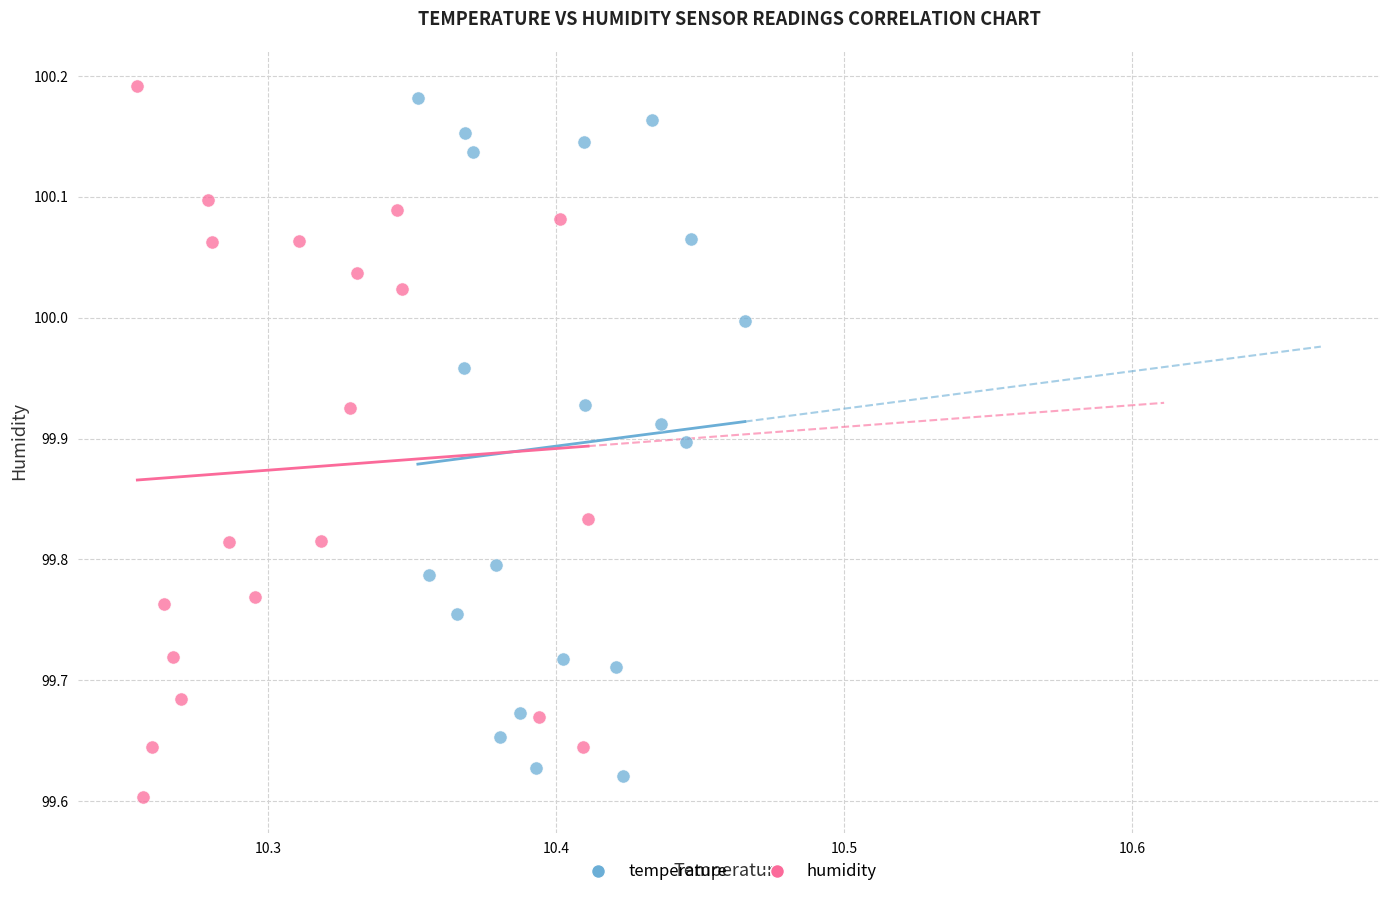

What are all the series names shown in the legend?

temperature, humidity